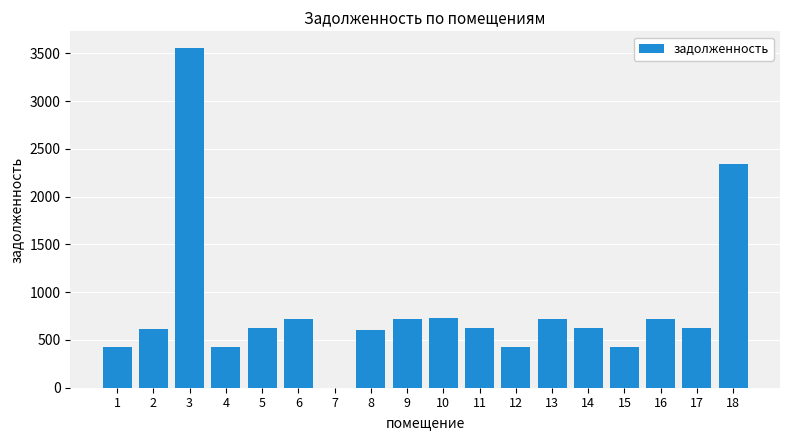

Approximately how many times larger is the value at 1 compared to 16?

0.6